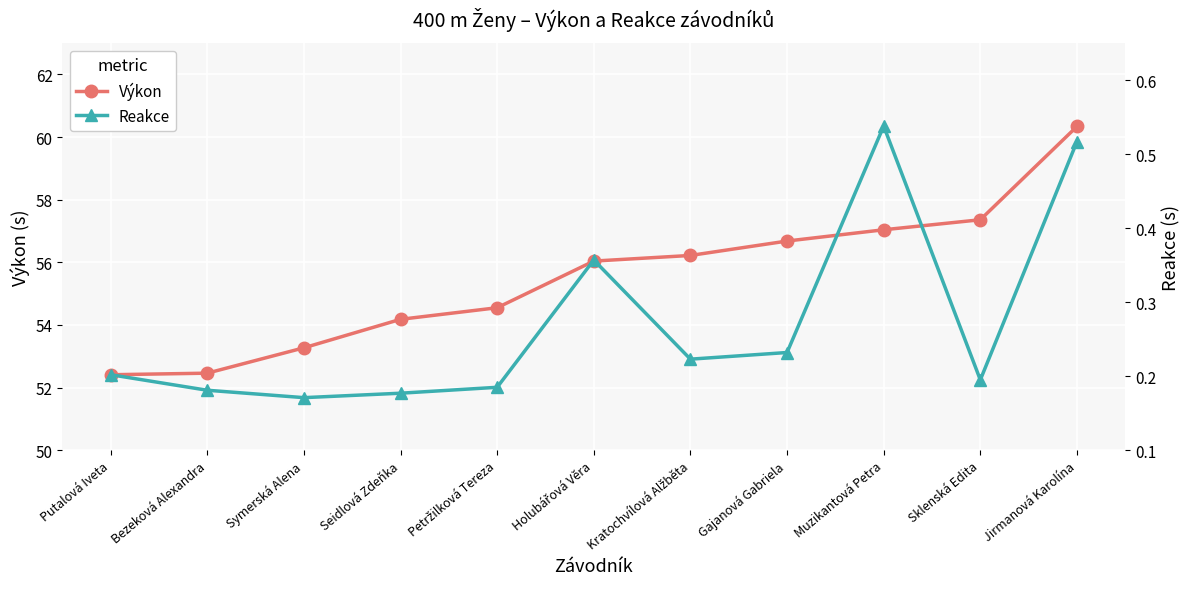

Where is the first local maximum for Reakce?

Holubářová Věra